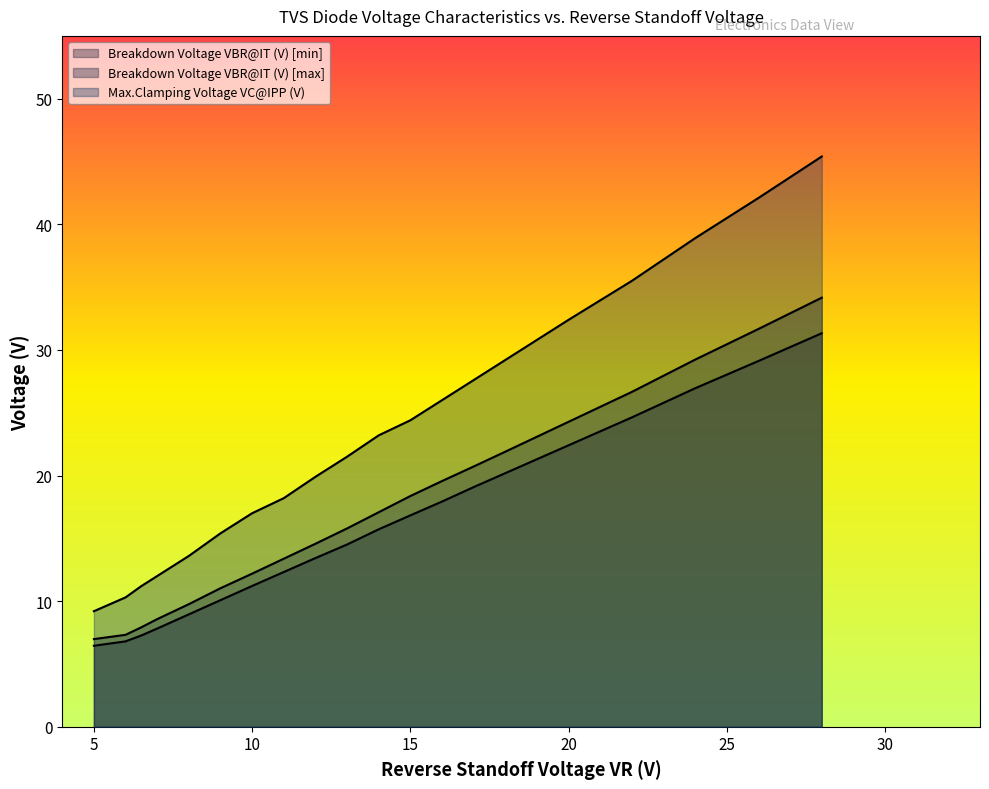

List the labels in order of Breakdown Voltage VBR@IT (V) [max] value, largest first.

28, 26, 24, 22, 20, 18, 17, 16, 15, 14, 13, 12, 11, 10, 9, 8, 7, 6.5, 6, 5